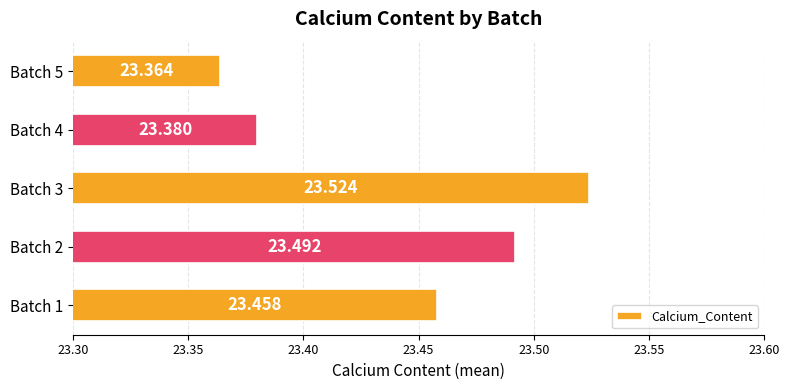

List the labels in order of value, largest first.

Batch 3, Batch 2, Batch 1, Batch 4, Batch 5